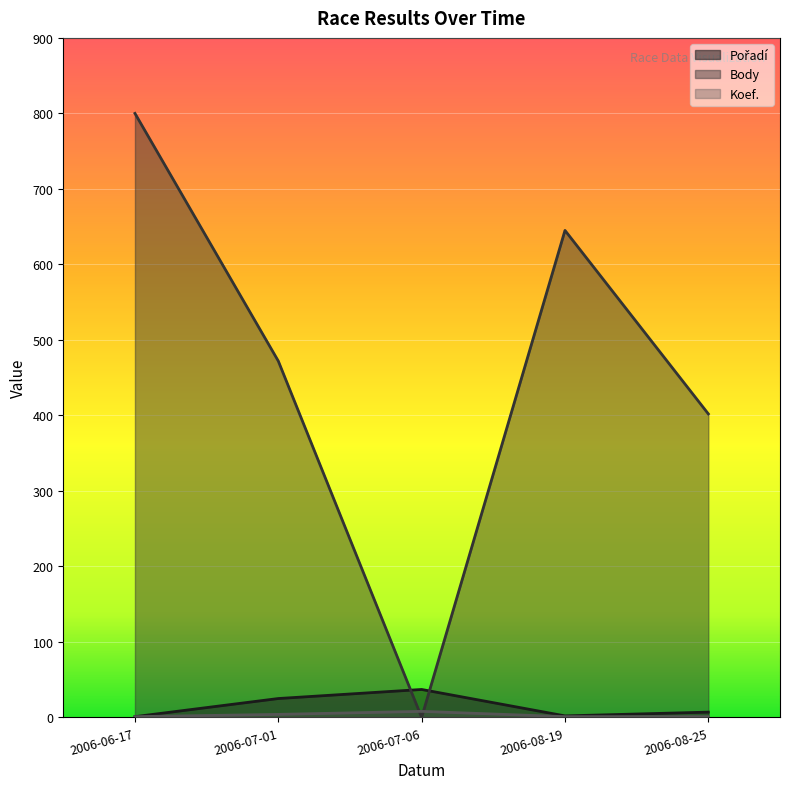

What is the minimum value for Pořadí?

1